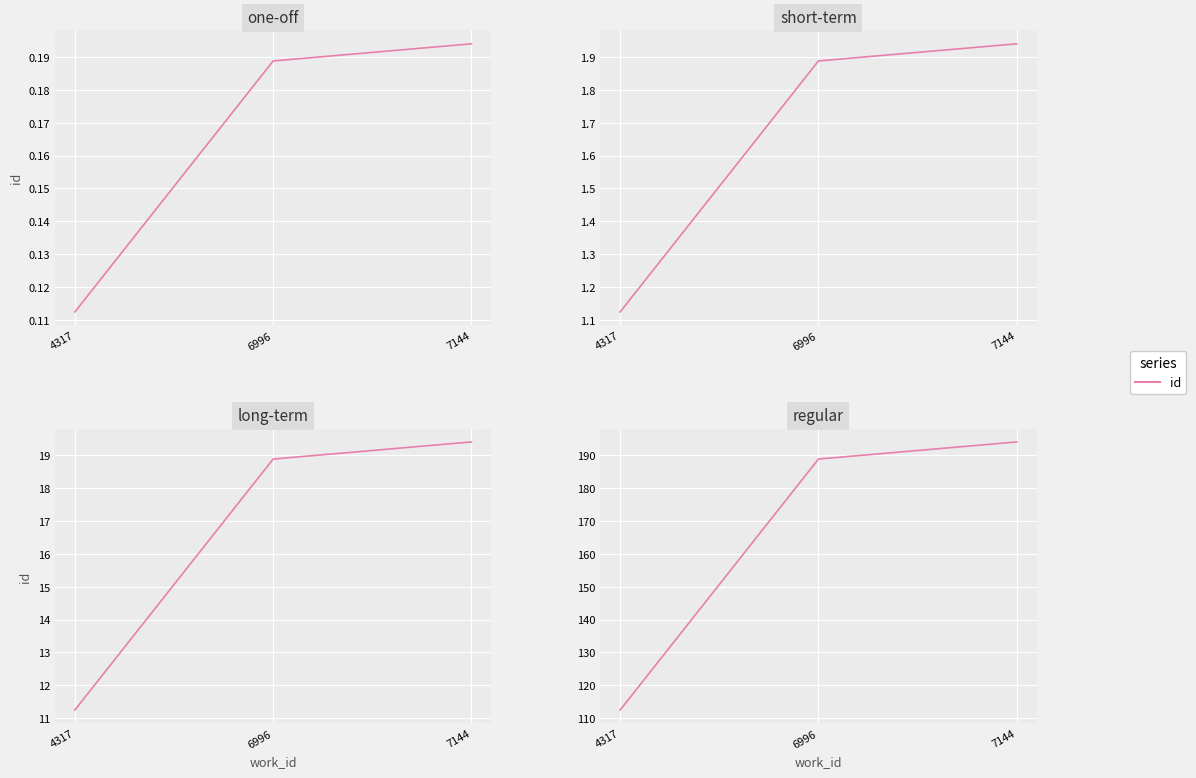

Is it true that the value at 4317 is 112.5?

True